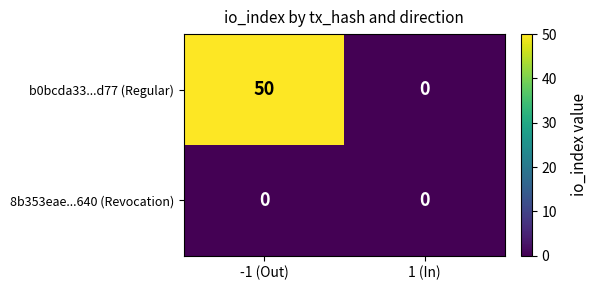

What is the difference between the maximum and minimum values in the b0bcda33...d77 (Regular) series?

50